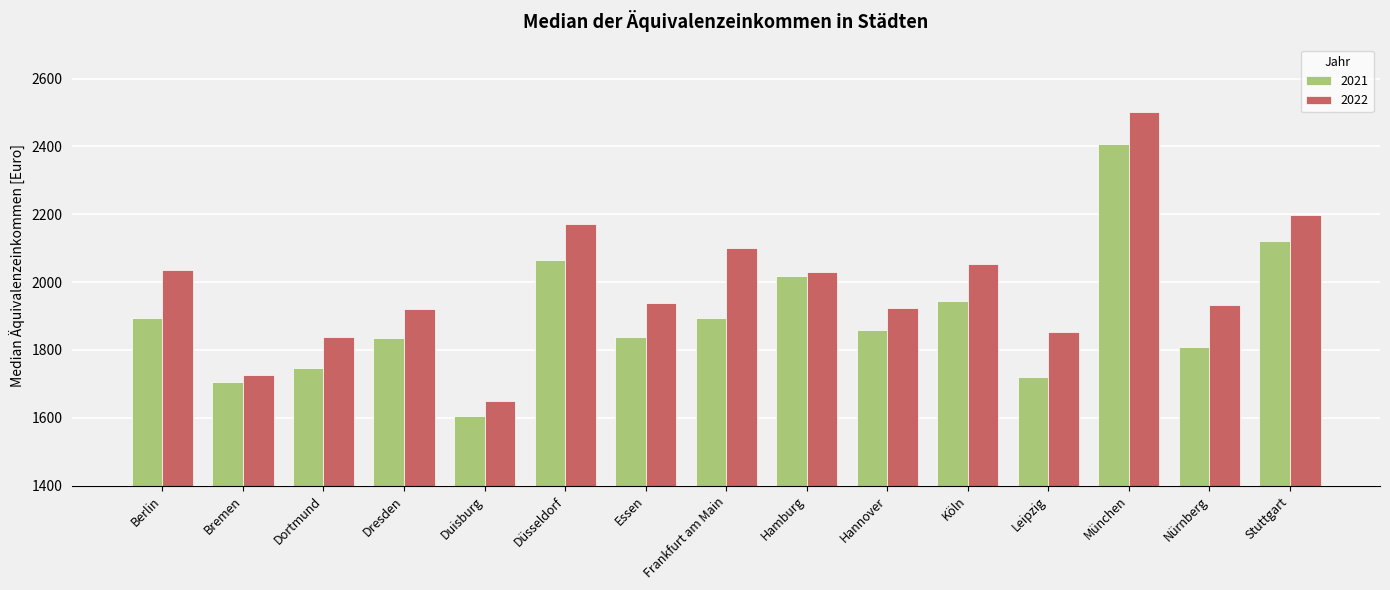

Are the bars horizontal?

No